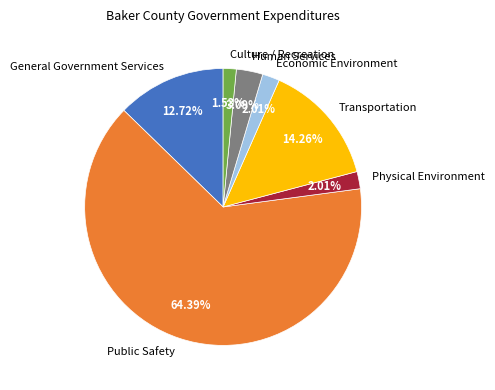

Count the number of slices in the pie.

7